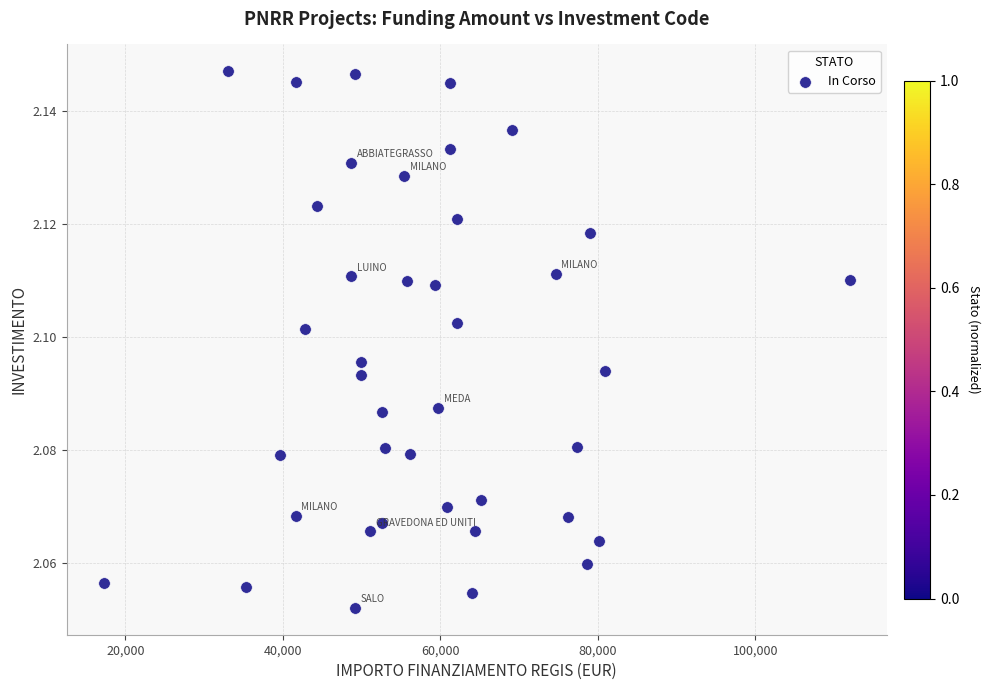

What is the range of X values (max minus min)?

94665.7